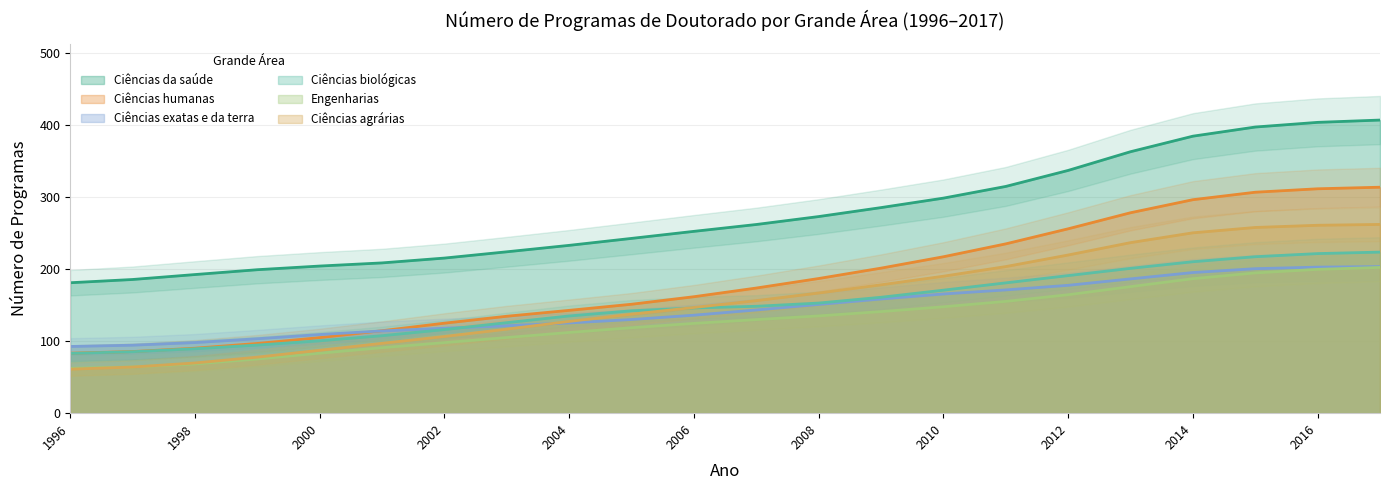

Is it true that Ciências exatas e da terra equals 175.2 at 2004?

False